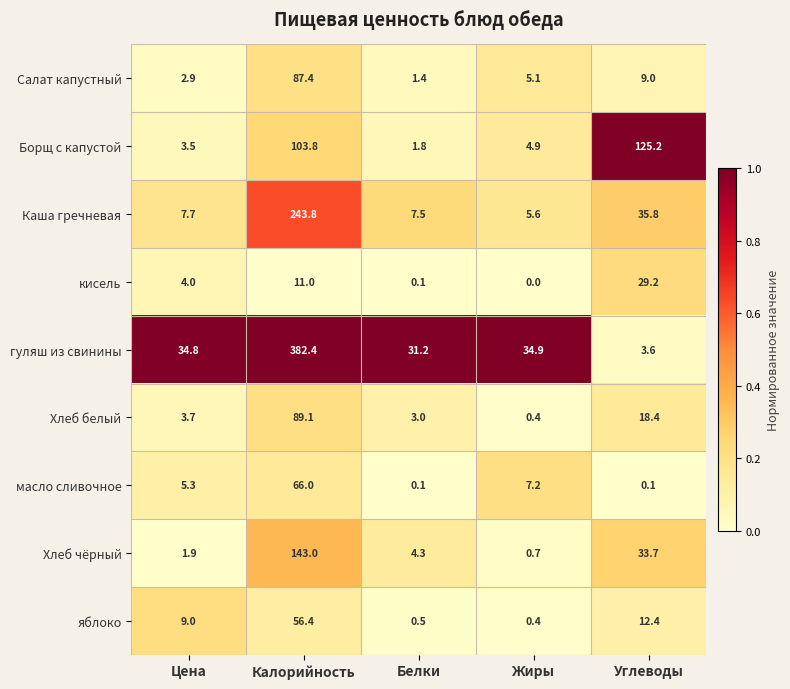

Which series changed the most between Цена and Белки?

яблоко